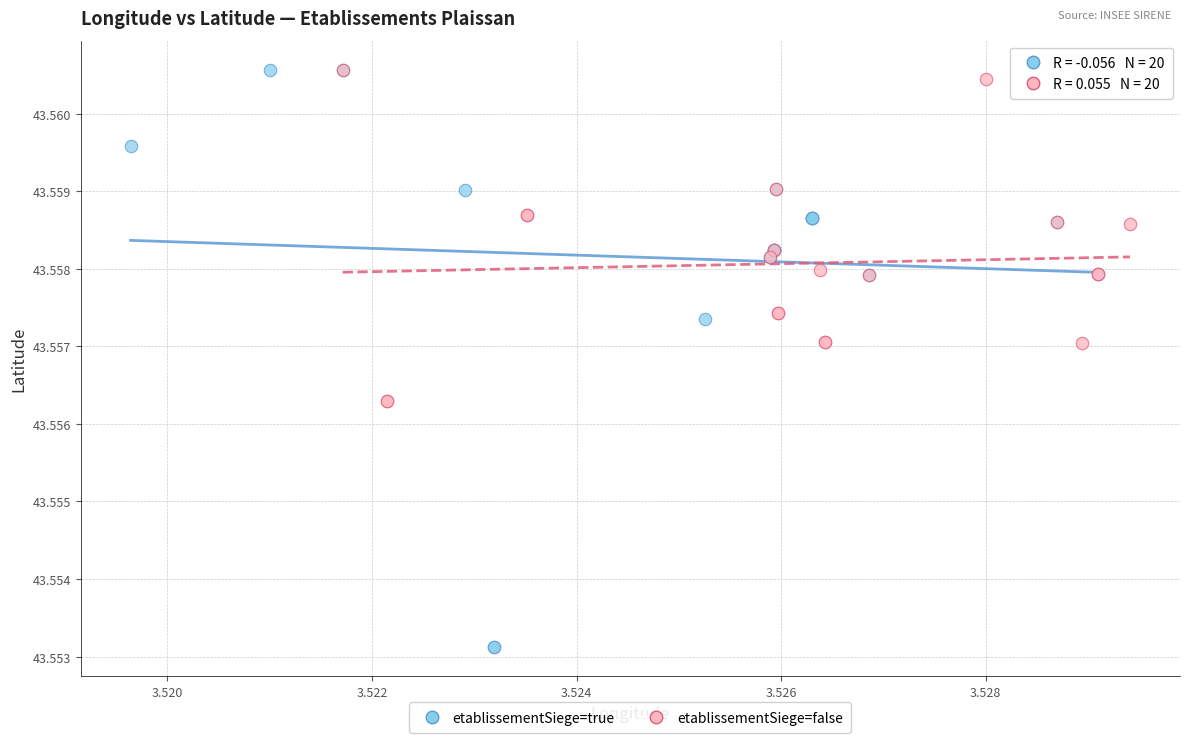

What are all the series names shown in the legend?

etablissementSiege=true, etablissementSiege=false